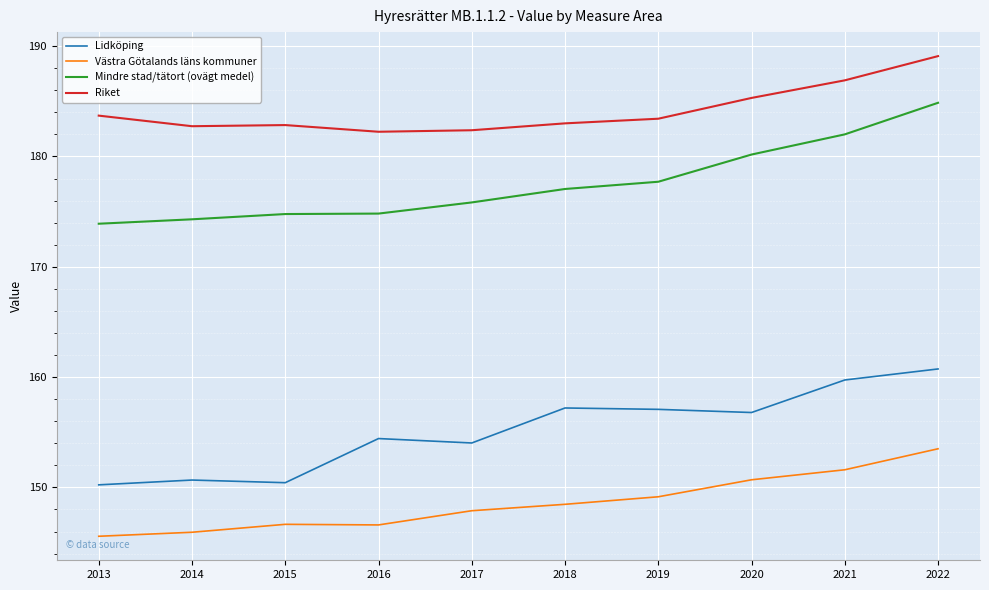

What is the maximum value for Riket?

189.1